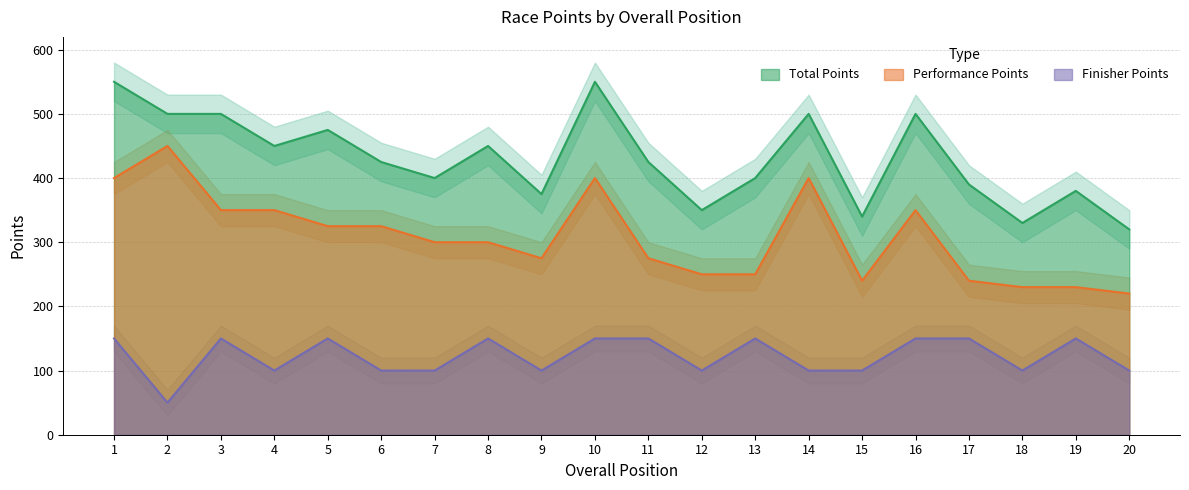

How many distinct data groups are displayed?

3